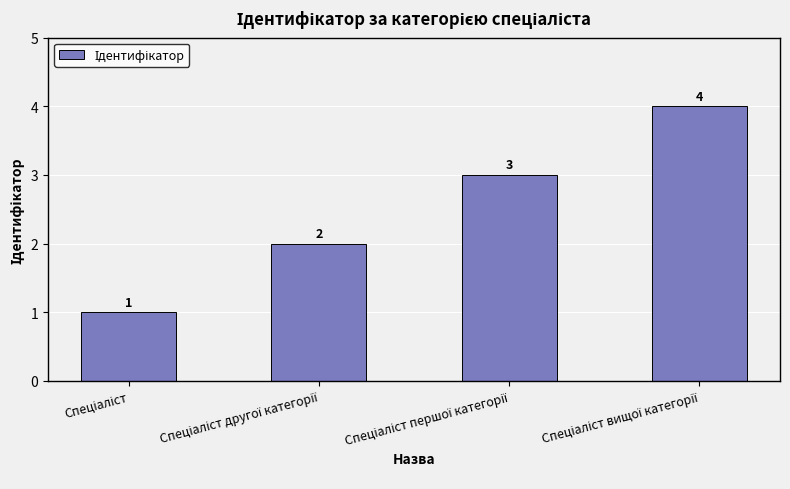

What is the greatest value displayed?

4